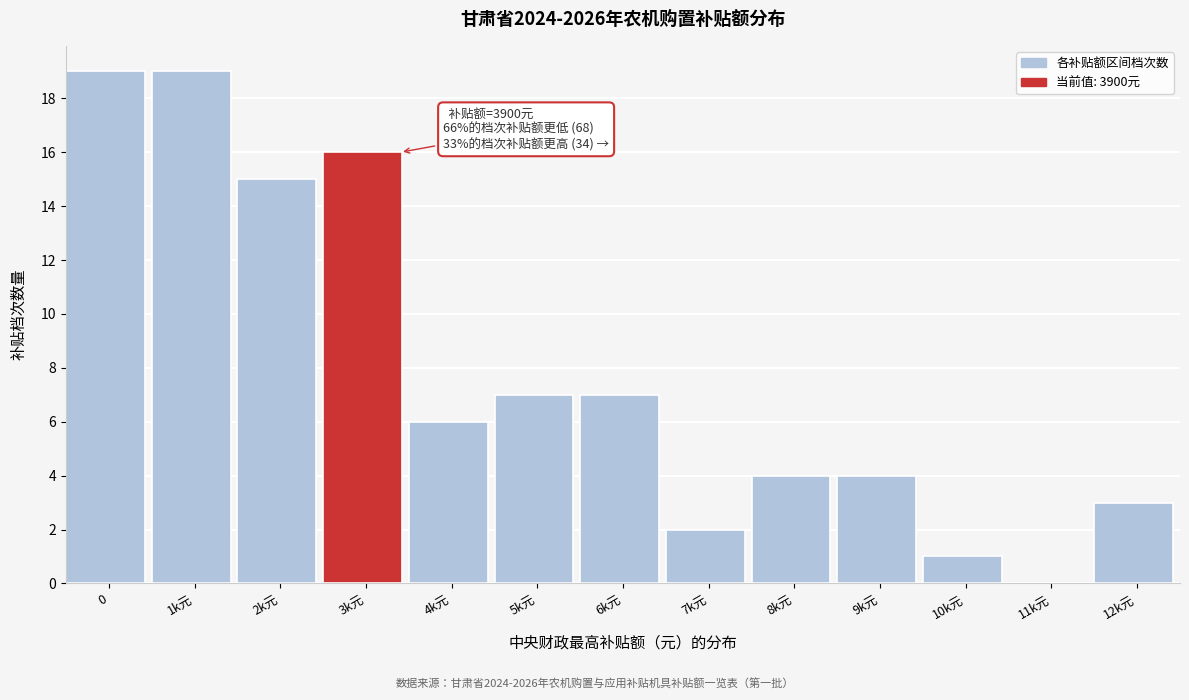

Reading right to left, list all the values displayed in this chart.

12k元=3	11k元=0	10k元=1	9k元=4	8k元=4	7k元=2	6k元=7	5k元=7	4k元=6	3k元=16	2k元=15	1k元=19	0=19